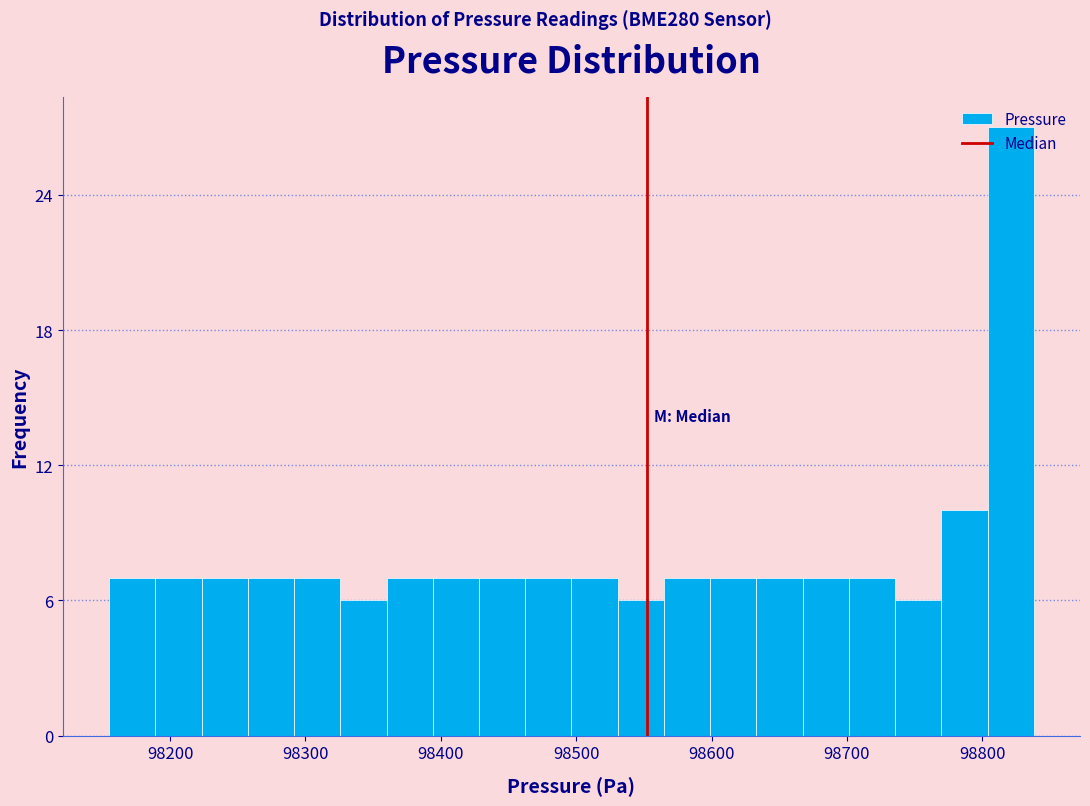

Around what value on the x-axis is the tallest bar? Give the approximate position of its centre, as read against the axis.

98820